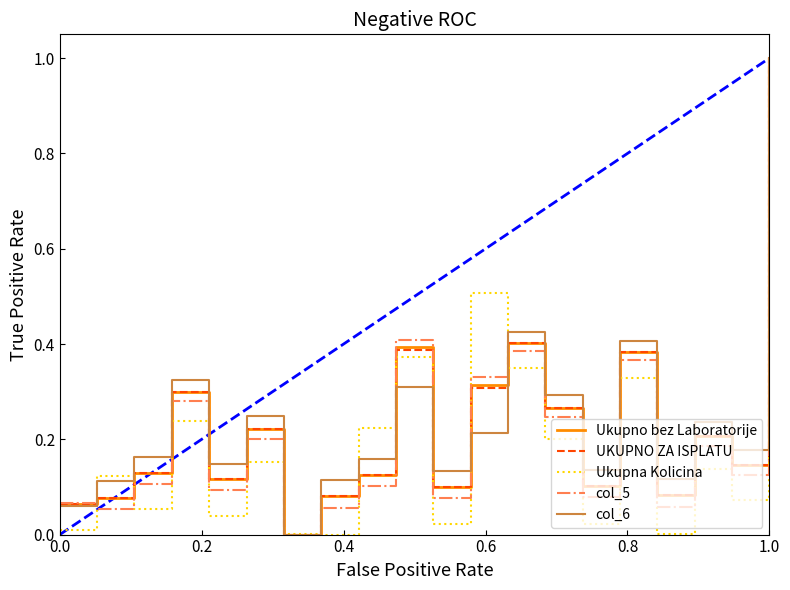

At which category is the sum across all series the highest?

1.0